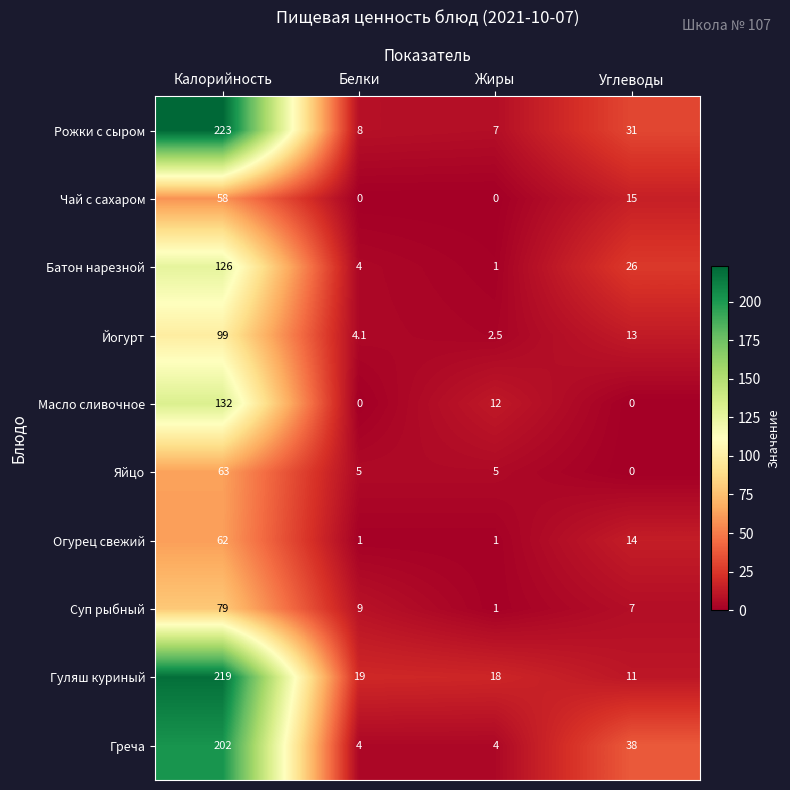

What is the spread (max minus min) of values at Углеводы?

38.0